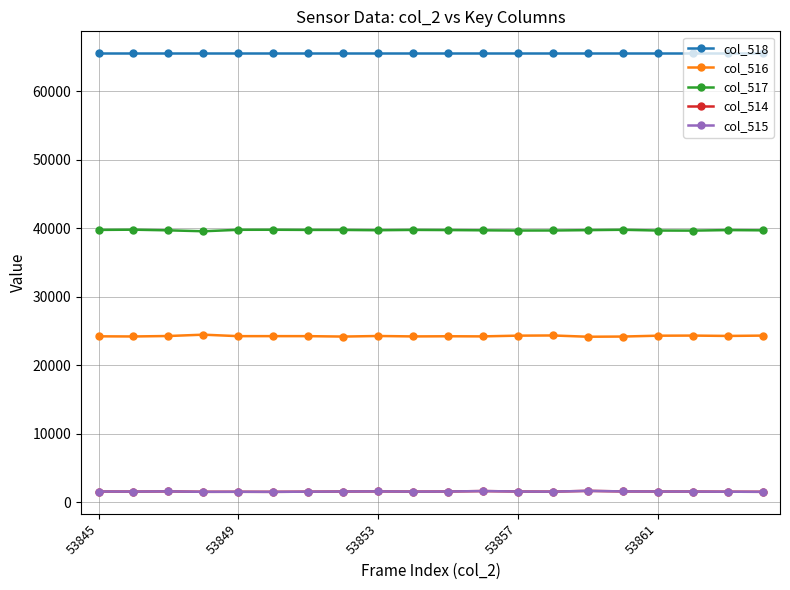

At how many categories does at least one series exceed 34480?

20